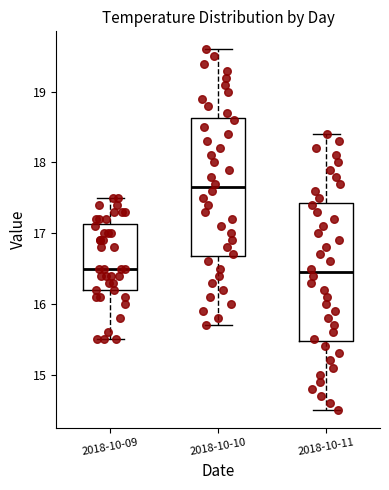

Which box's median line is the highest?

2018-10-10